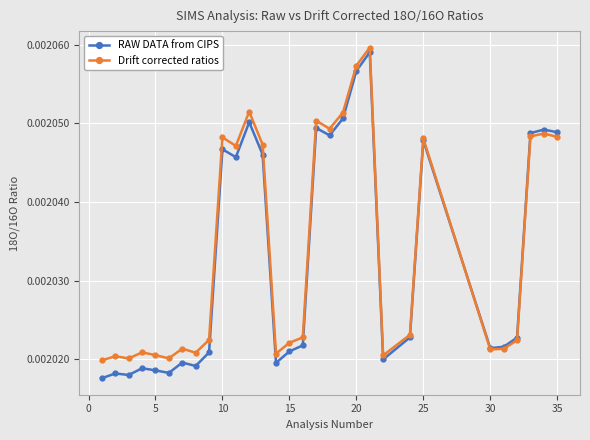

Count the number of categories in the chart.

30